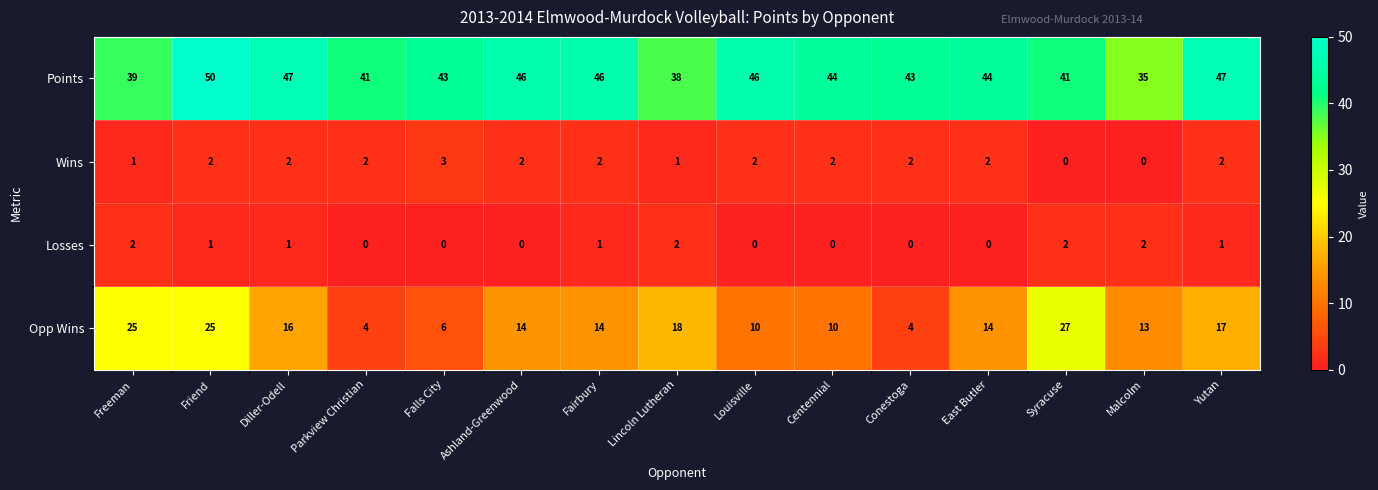

Between Falls City and Centennial, which series saw the biggest shift?

Opp Wins